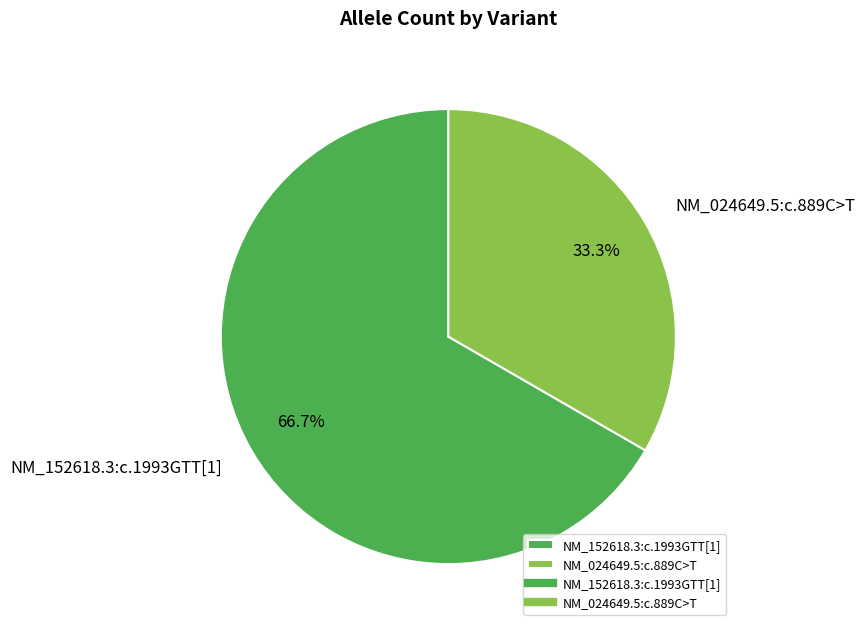

Is there a majority slice in this chart?

Yes